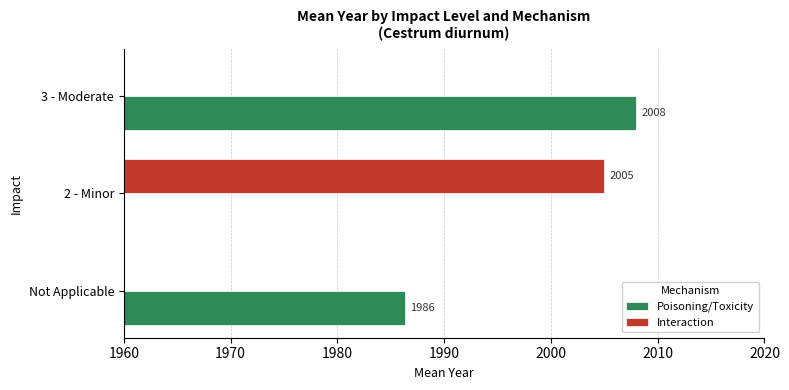

Which series has the widest spread of values?

Poisoning/Toxicity